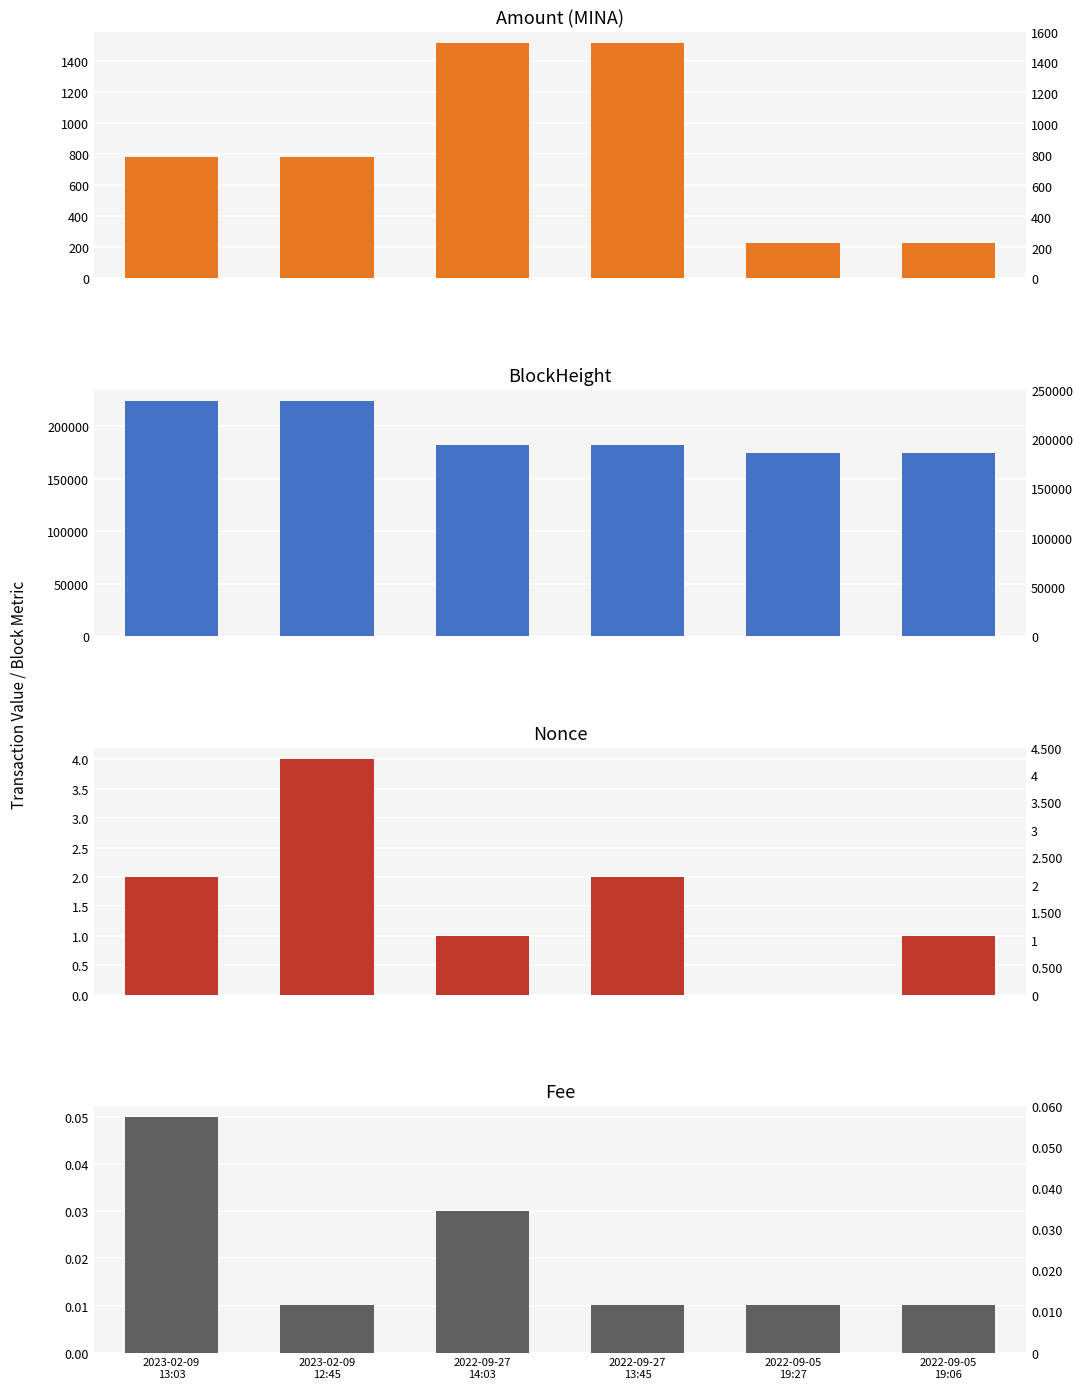

What are all the series names shown in the legend?

Amount, BlockHeight, Nonce, Fee